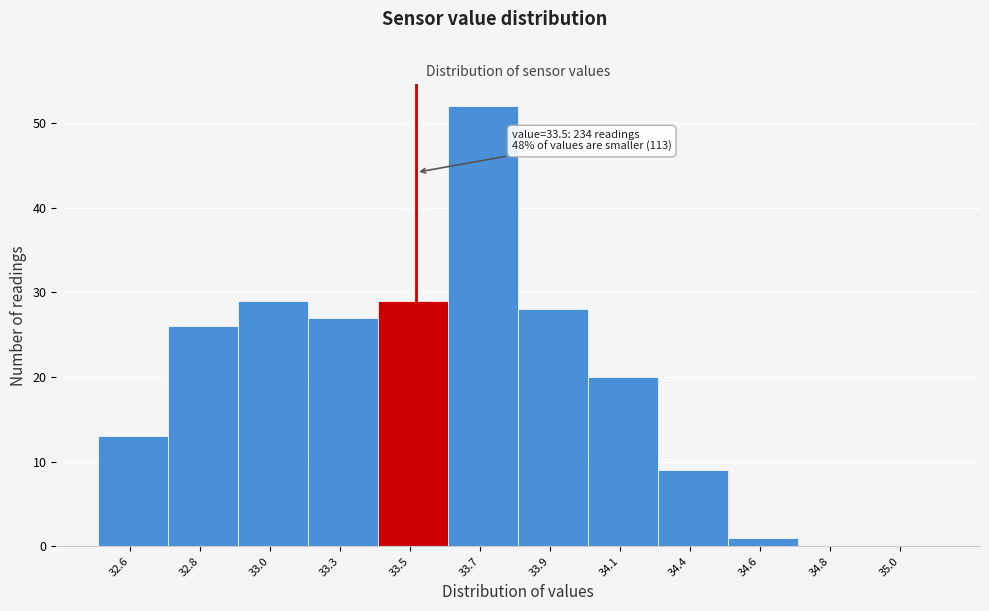

Reading left to right, extract all data points from this chart.

32.6=13	32.8=26	33.0=29	33.3=27	33.5=29	33.7=52	33.9=28	34.1=20	34.4=9	34.6=1	34.8=0	35.0=0